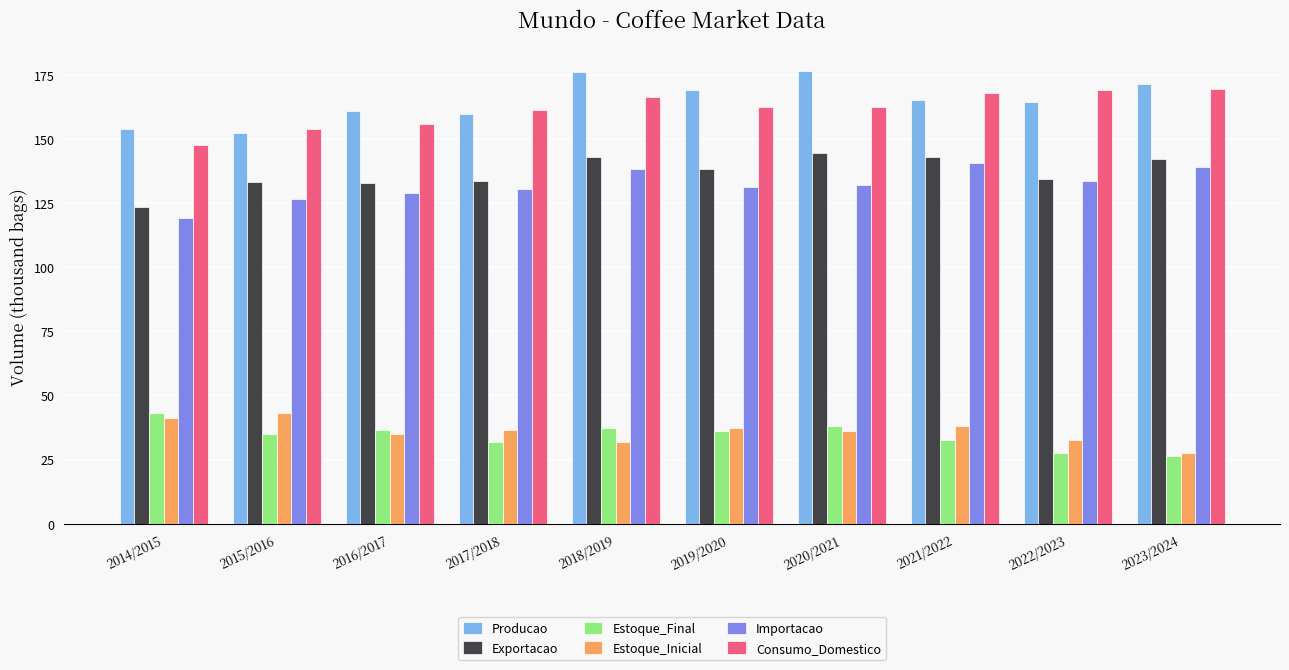

Does the chart contain any negative values?

No